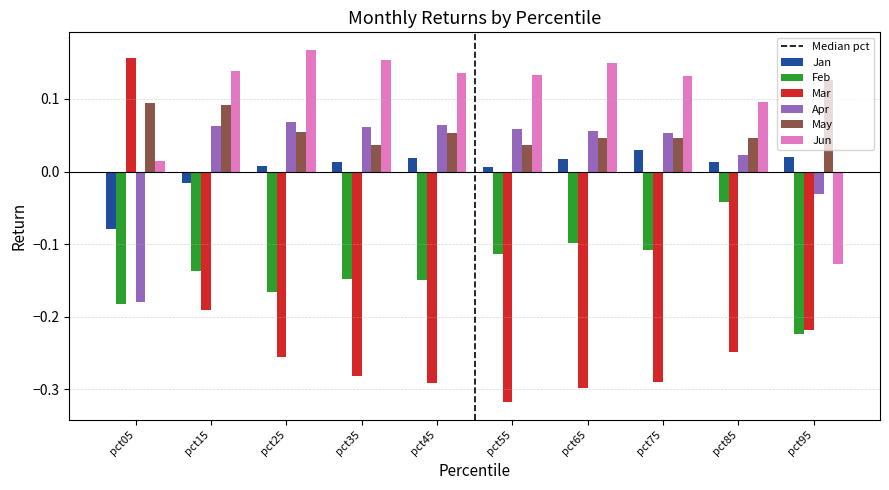

Which category has the lowest value across all series?

pct55